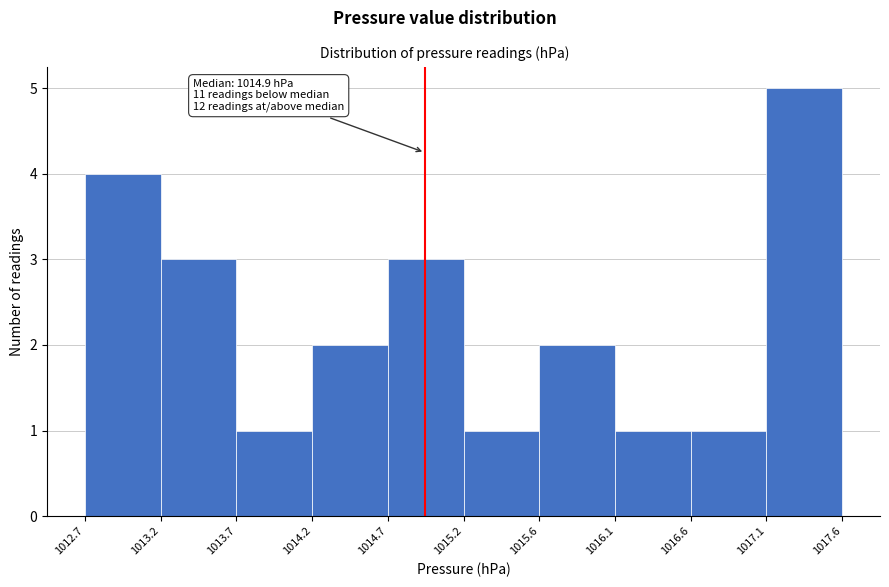

Which range on the x-axis has the tallest bar?

1017.1 to 1017.6